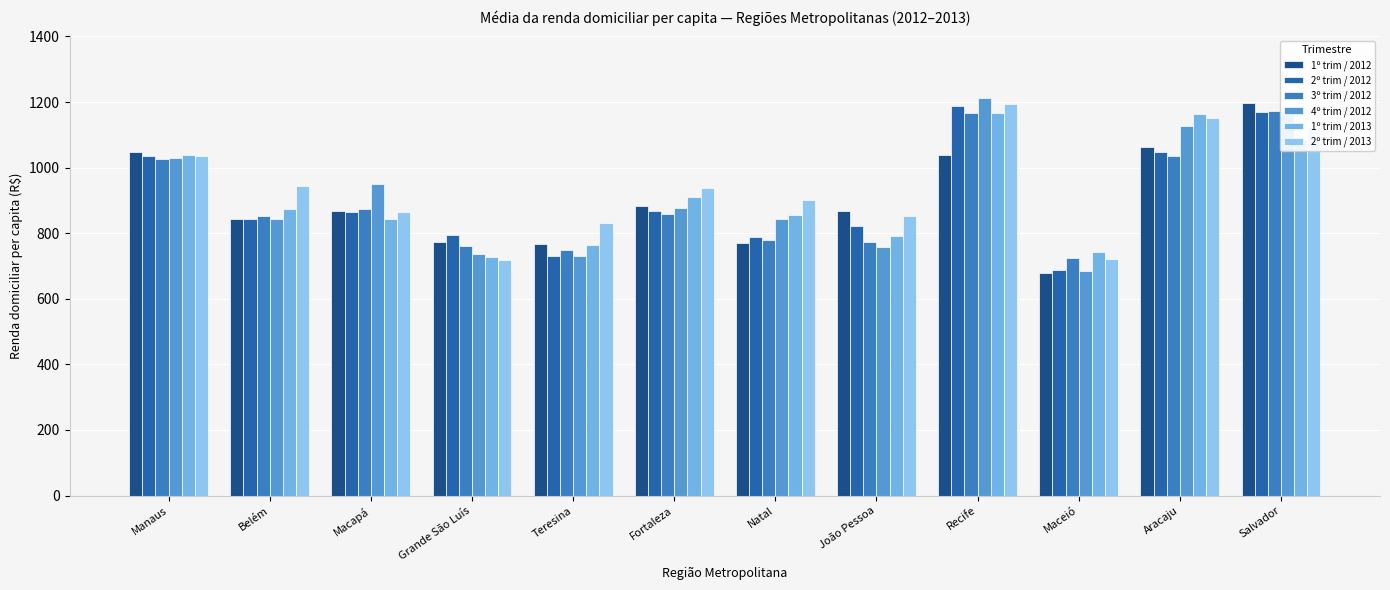

How many data points in 1º trim / 2012 are above 866?

7